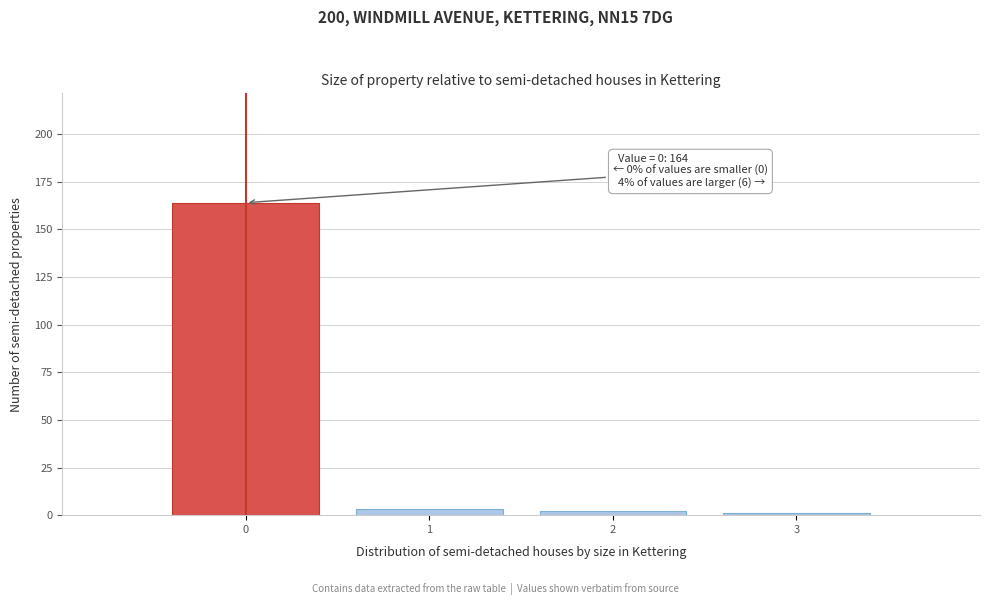

Reading left to right, what are all the values shown in this chart?

0=164	1=3	2=2	3=1